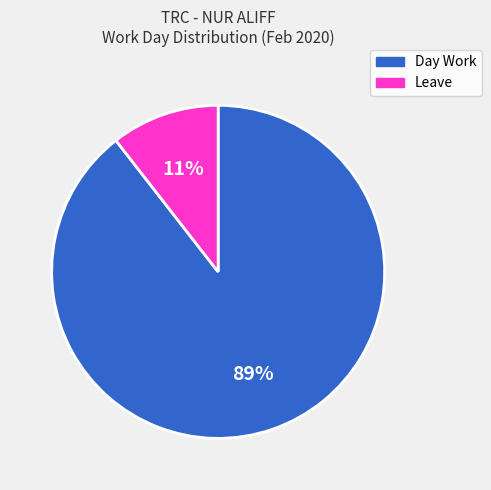

What percentage is the Leave slice, to the nearest percent?

11%